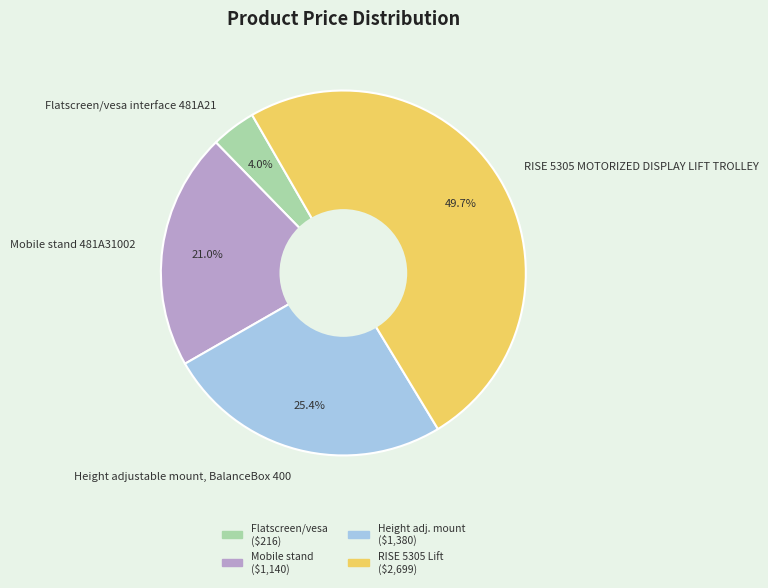

To the nearest percent, what is the average slice percentage?

25%